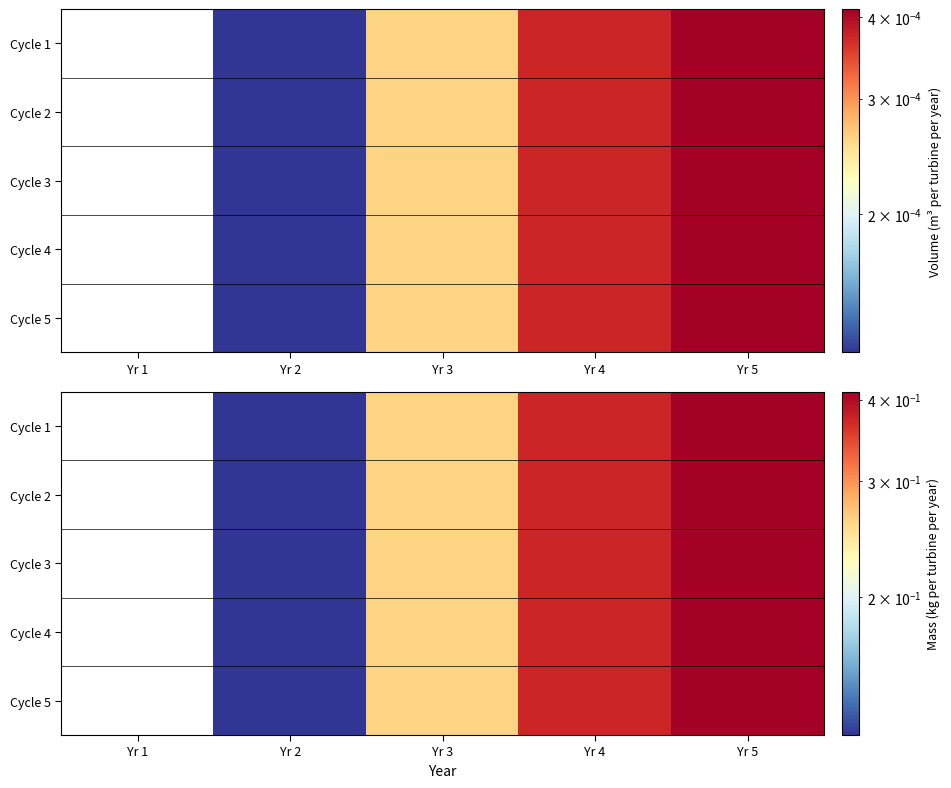

How many distinct data groups are displayed?

5